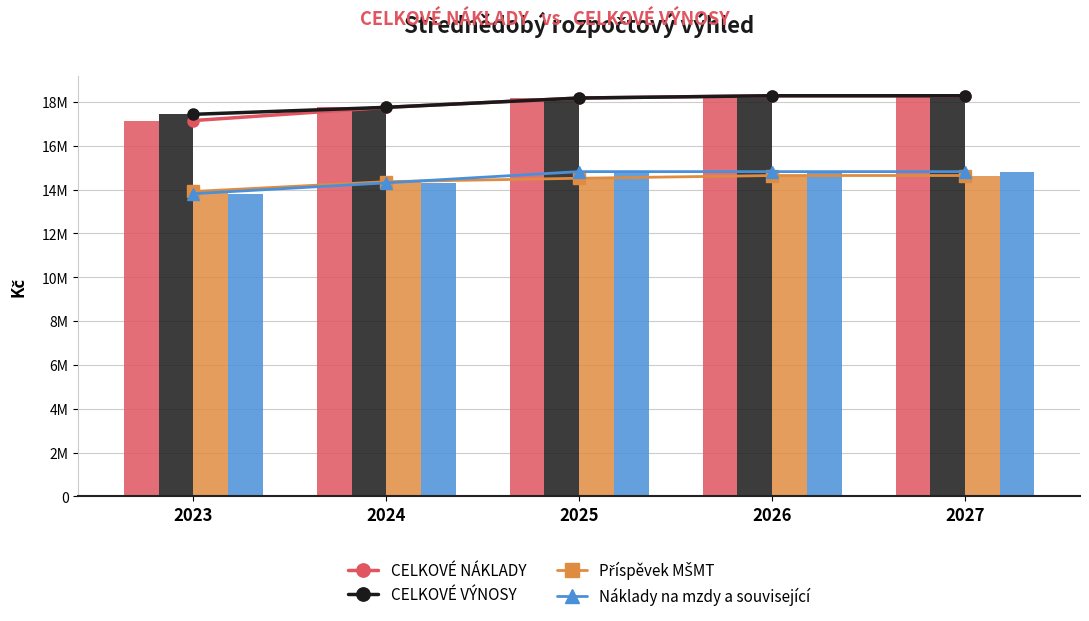

What is the spread (max minus min) of values at 2025?

3662000